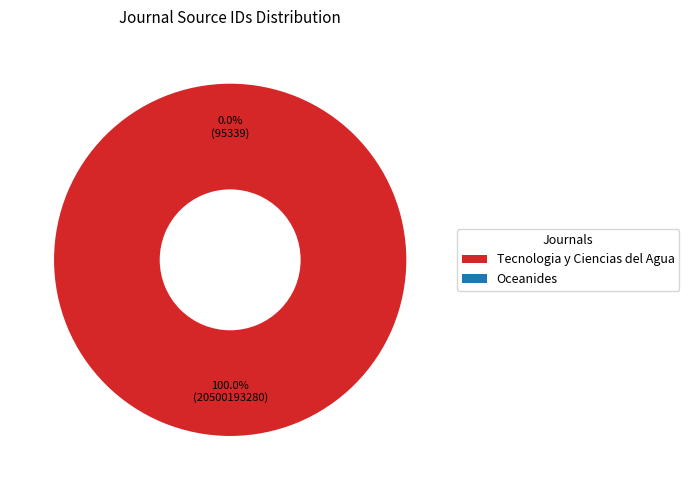

True or false: Oceanides accounts for 0% of the total.

True